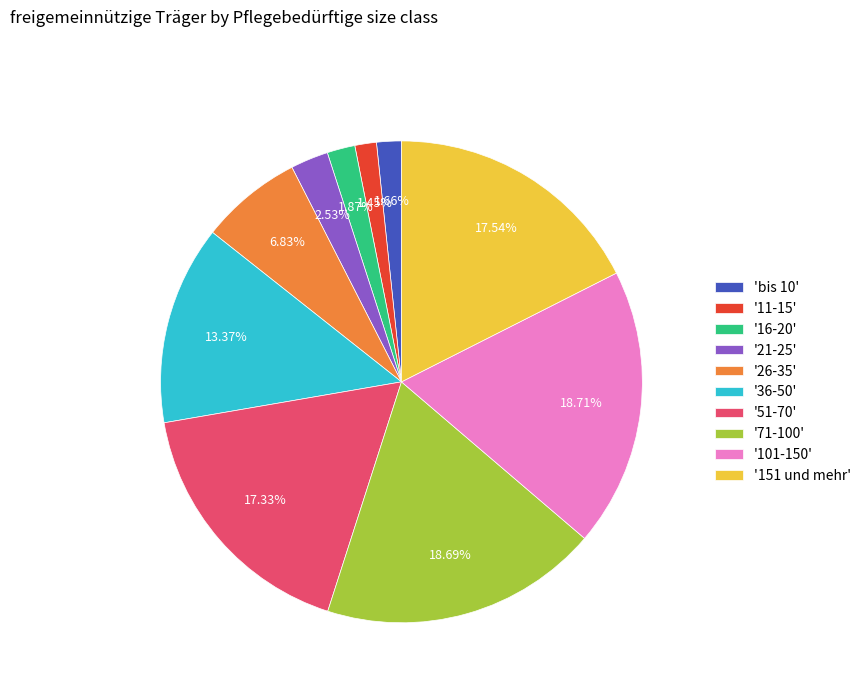

Does any single category account for the majority?

No